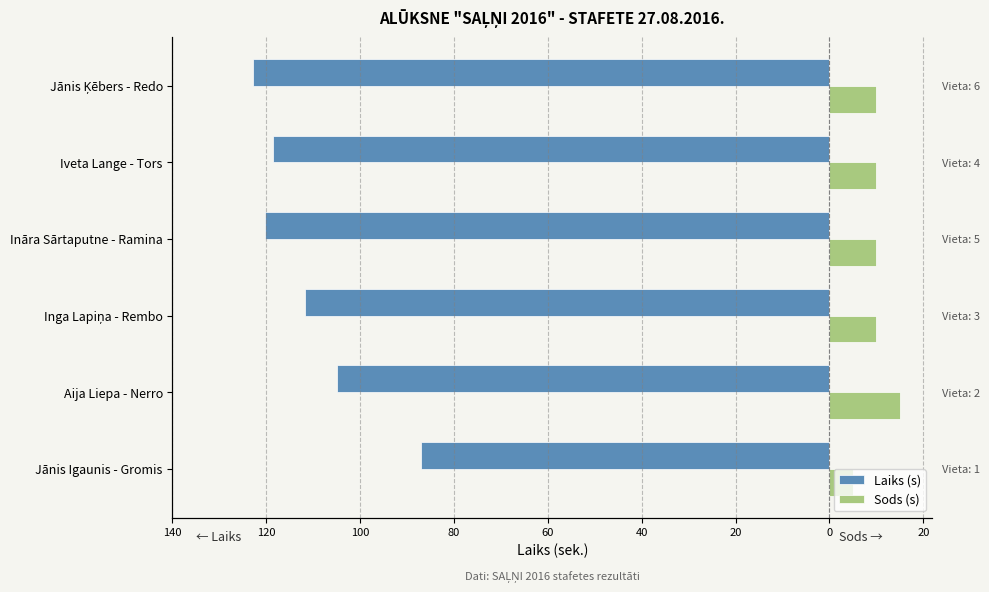

How many groups of bars are there?

6